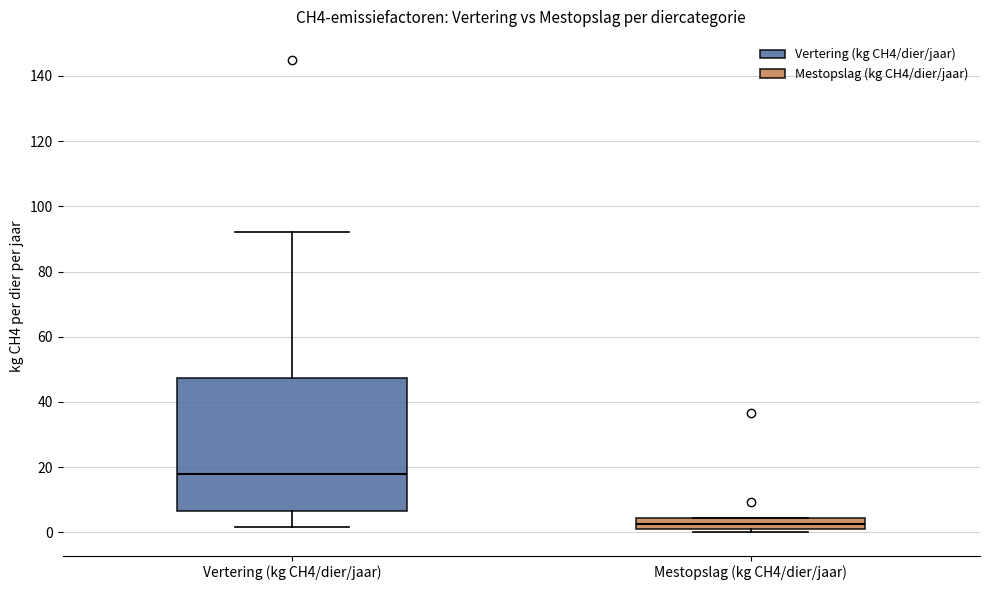

Which box is the tallest, from its lower edge to its upper edge?

Vertering (kg CH4/dier/jaar)